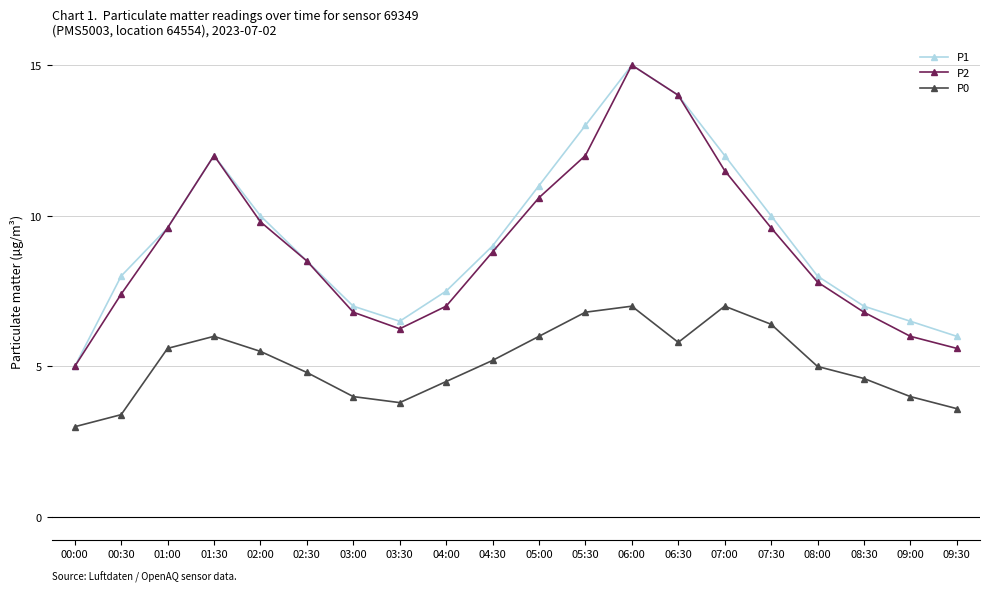

What is the label of the 4th point from the left?

01:30